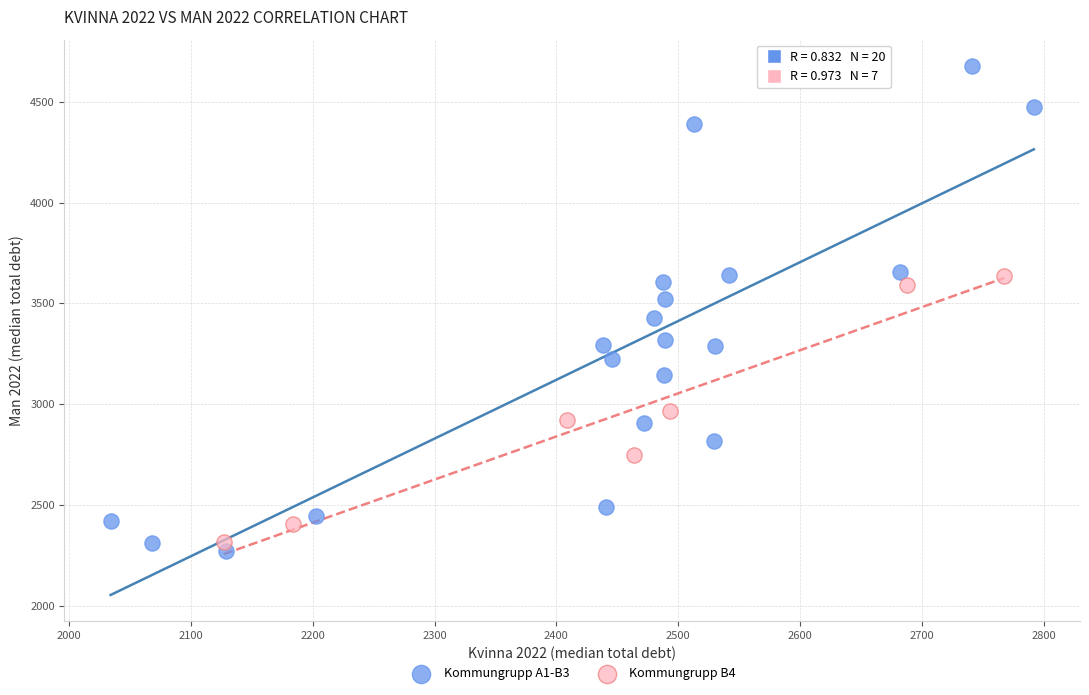

Which series reaches the maximum Y coordinate?

Kommungrupp A1-B3